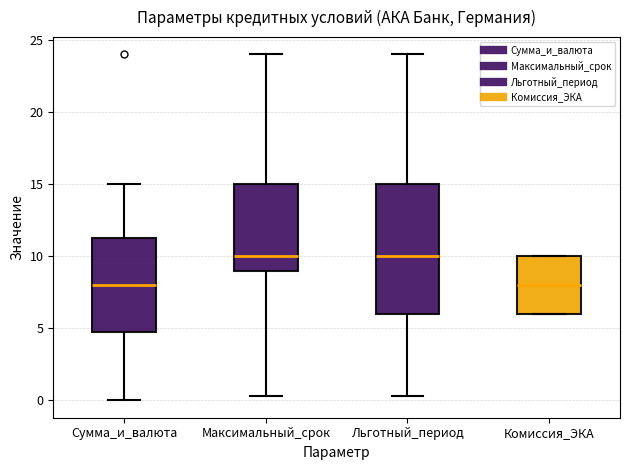

Comparing the boxes themselves (not the whiskers), which one is the tallest?

Льготный_период